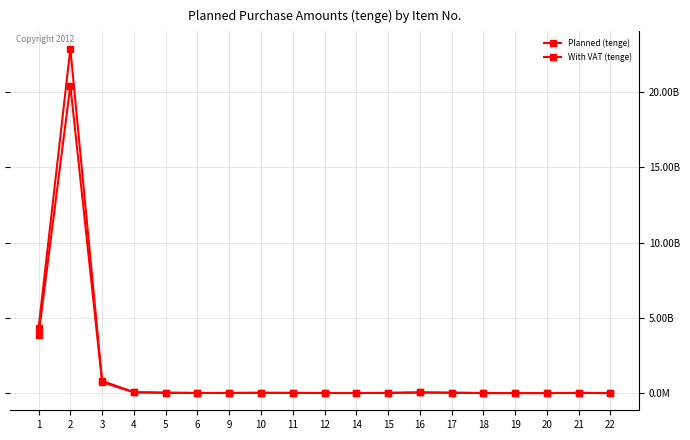

What value does the Planned (tenge) series have at 6?

5000000.0